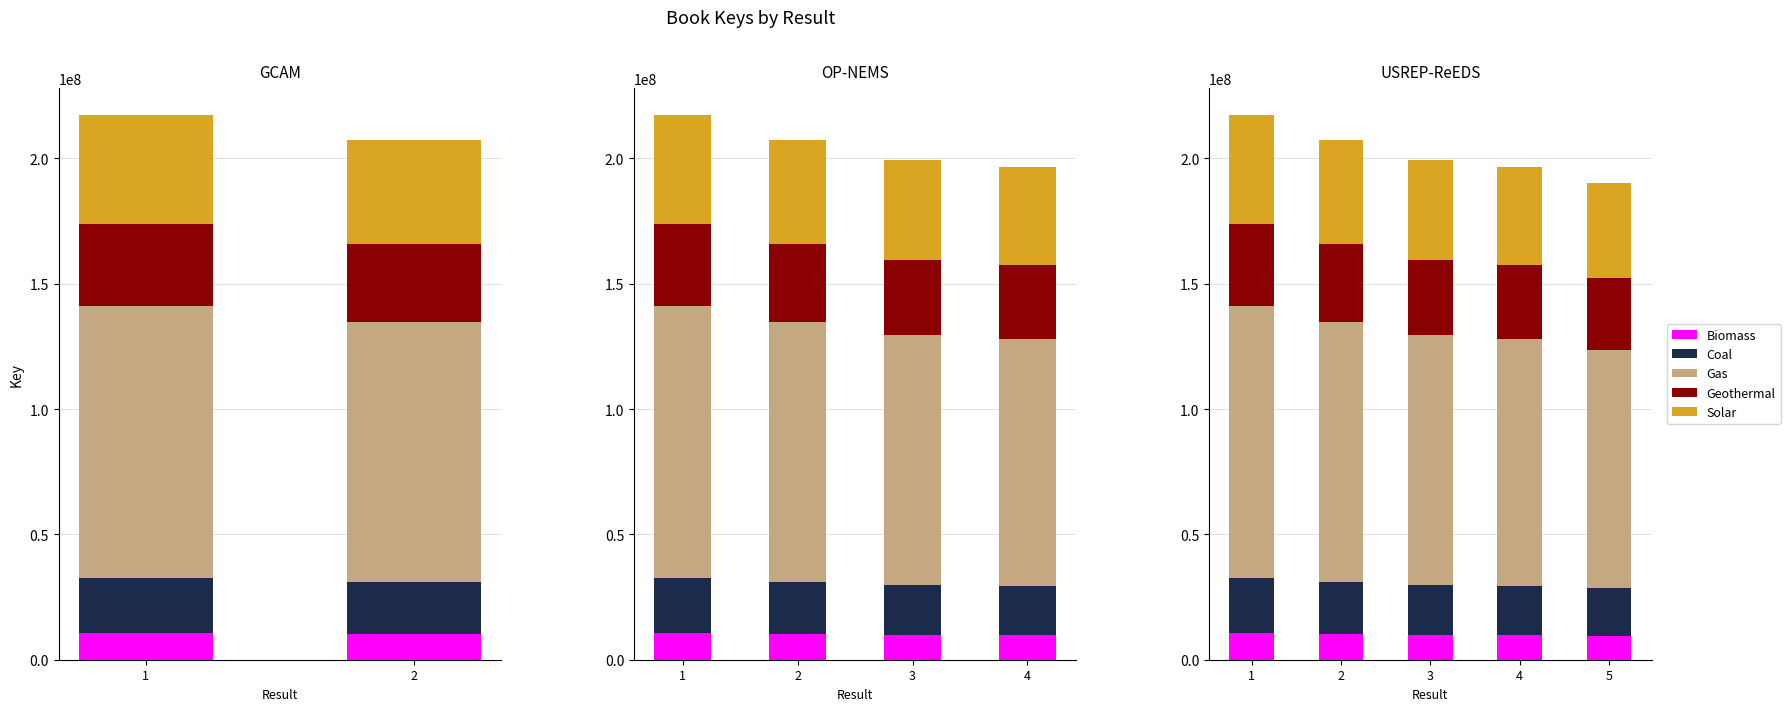

At which label is Coal closest to 20365435?

2